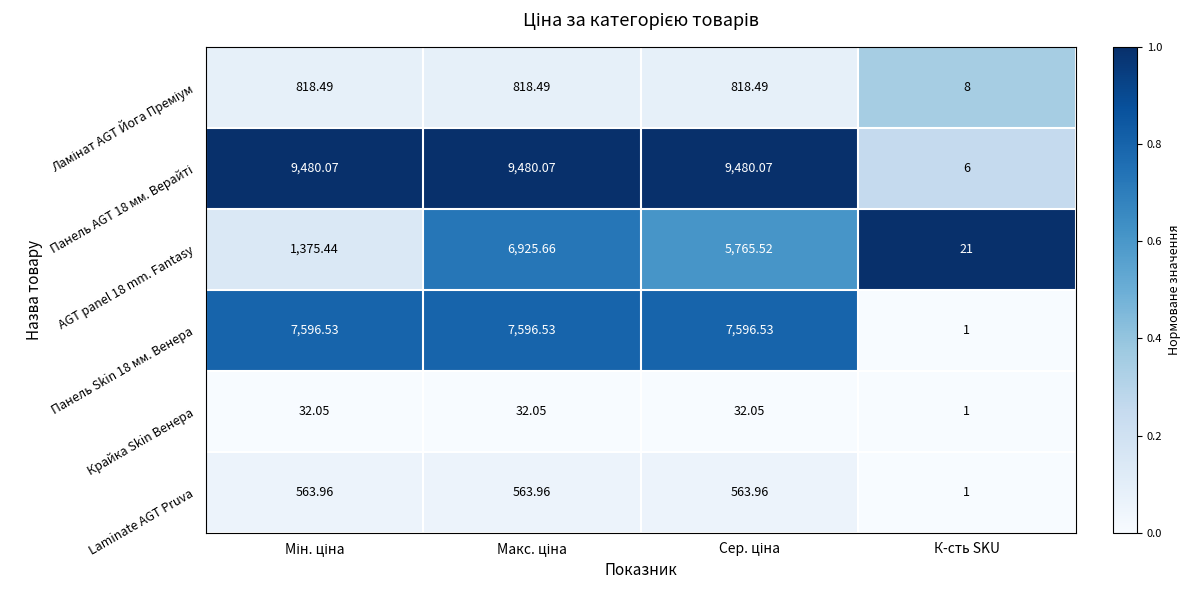

Which label corresponds to the smallest value in the chart?

К-сть SKU